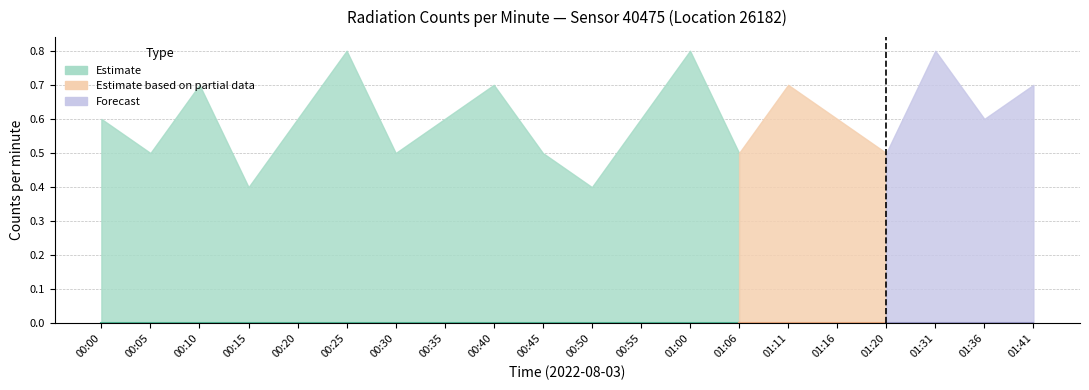

How many lines are shown in the chart?

3